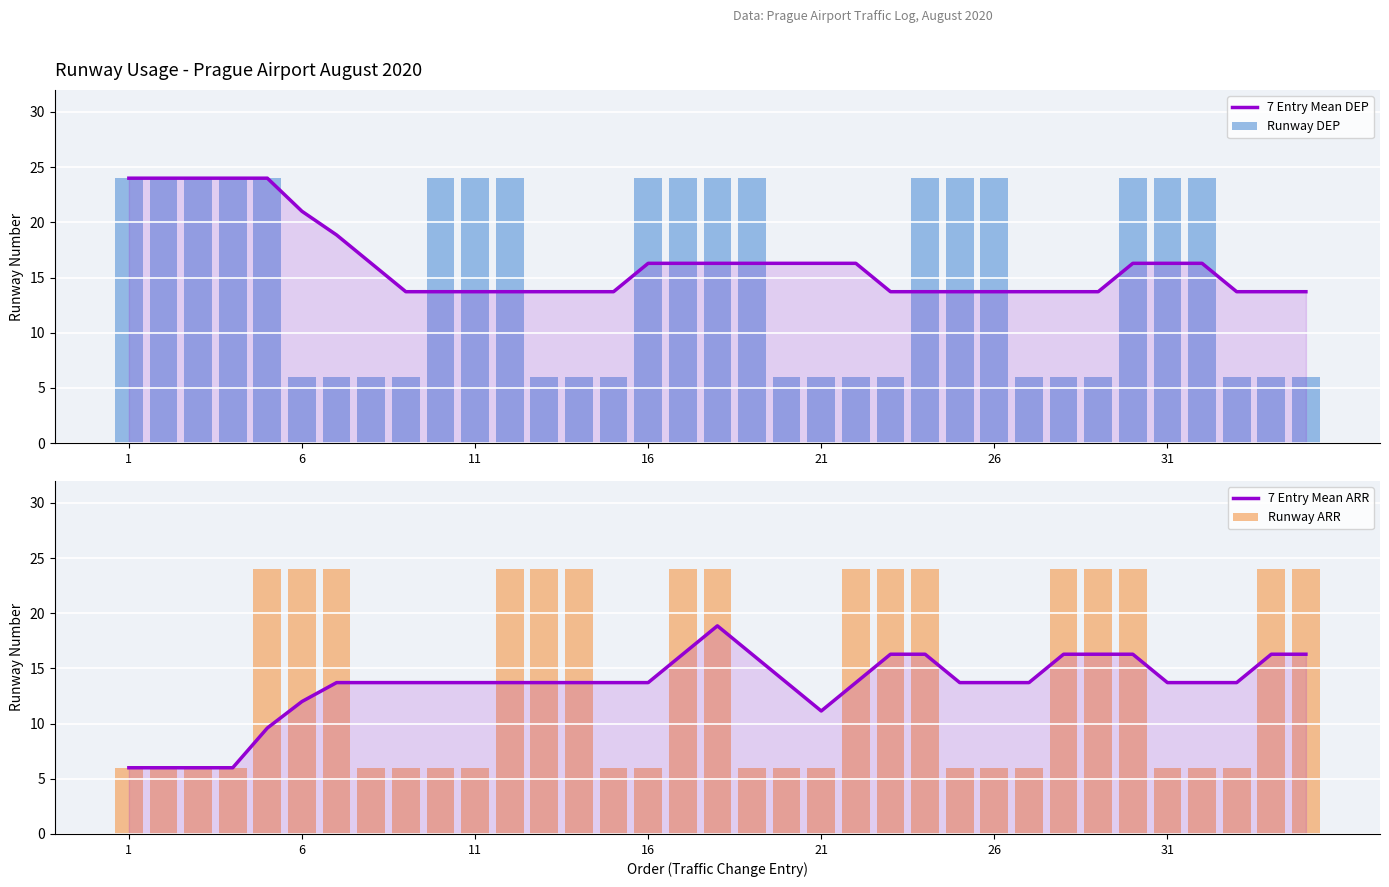

What is the difference between the maximum and second lowest values in the Runway DEP series?

18.0